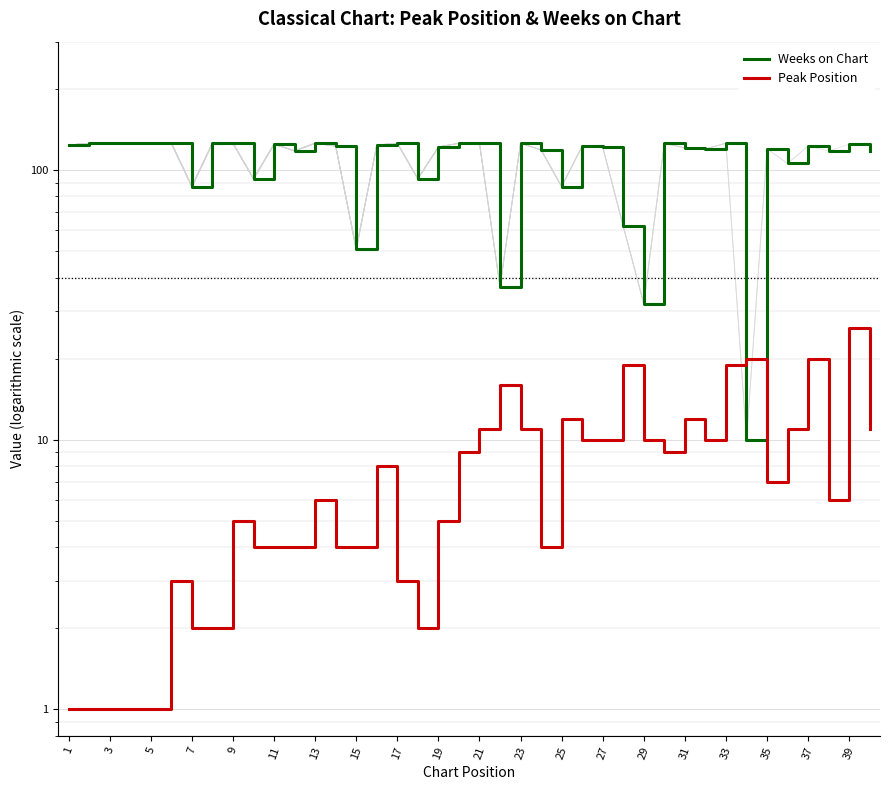

The Peak Position series shows 5 at 17. True or false?

False